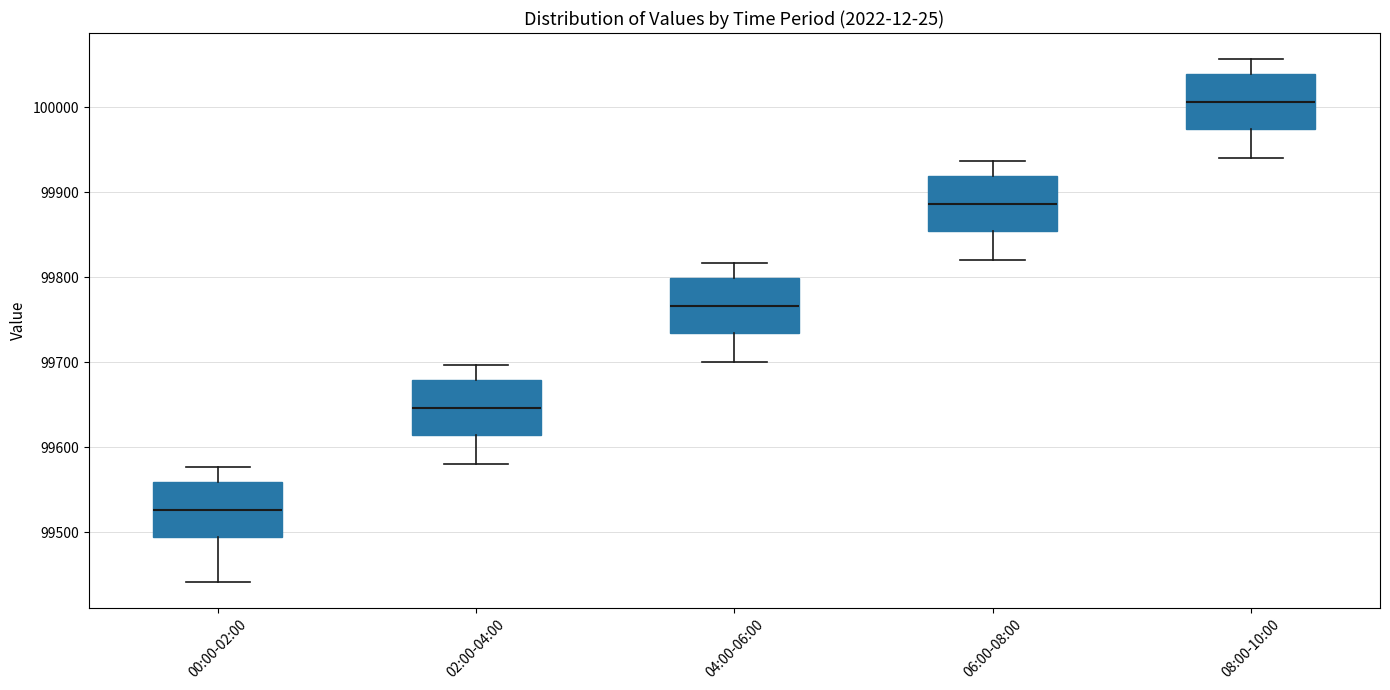

Where is the upper edge of the box for 08:00-10:00 on the y-axis? The values are not printed on the chart, so give them approximately, as read against the axis.

100040